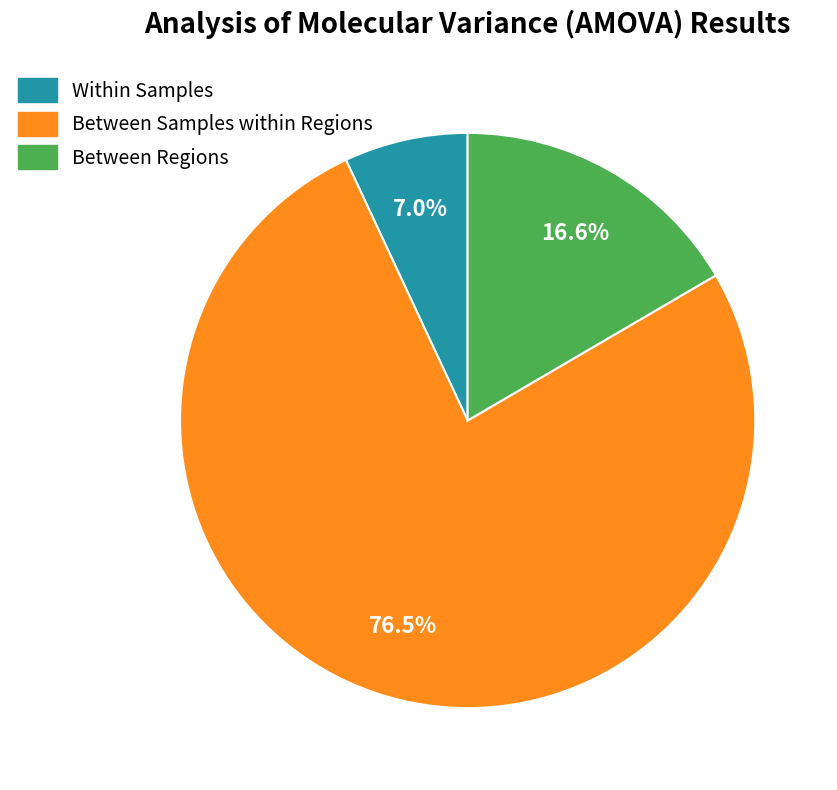

Approximately how many times larger is the value at Between Samples within Regions compared to Between Regions?

4.6